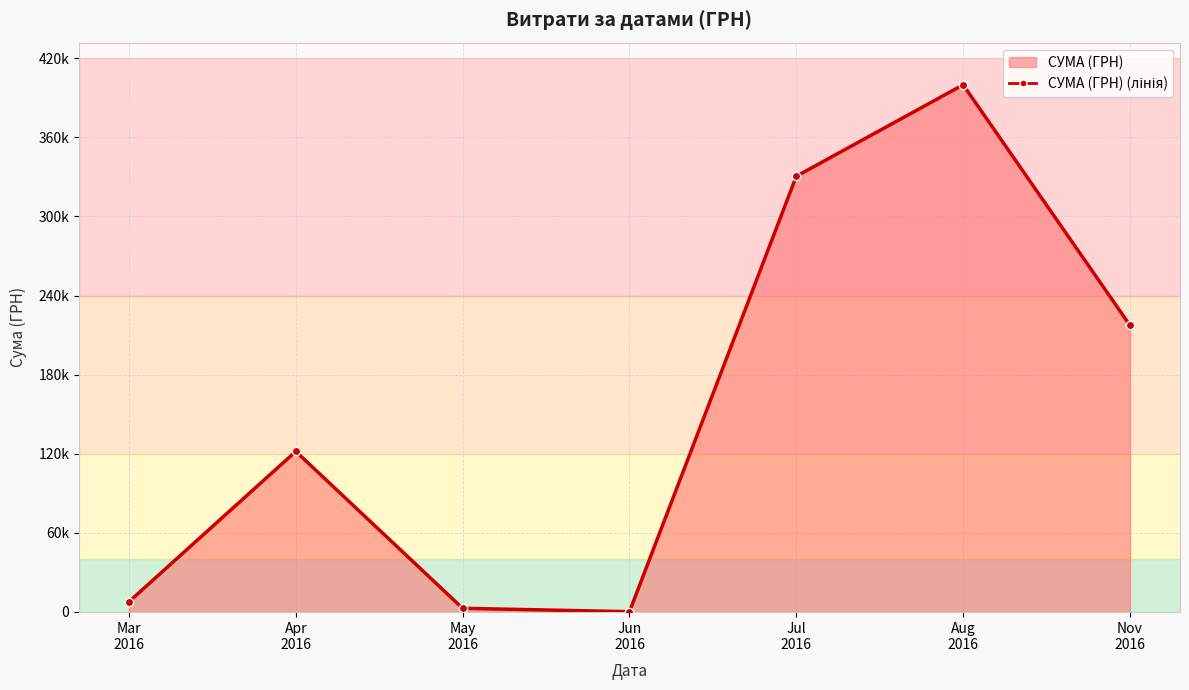

Is it true that the value at Jun
2016 is 216.0?

True